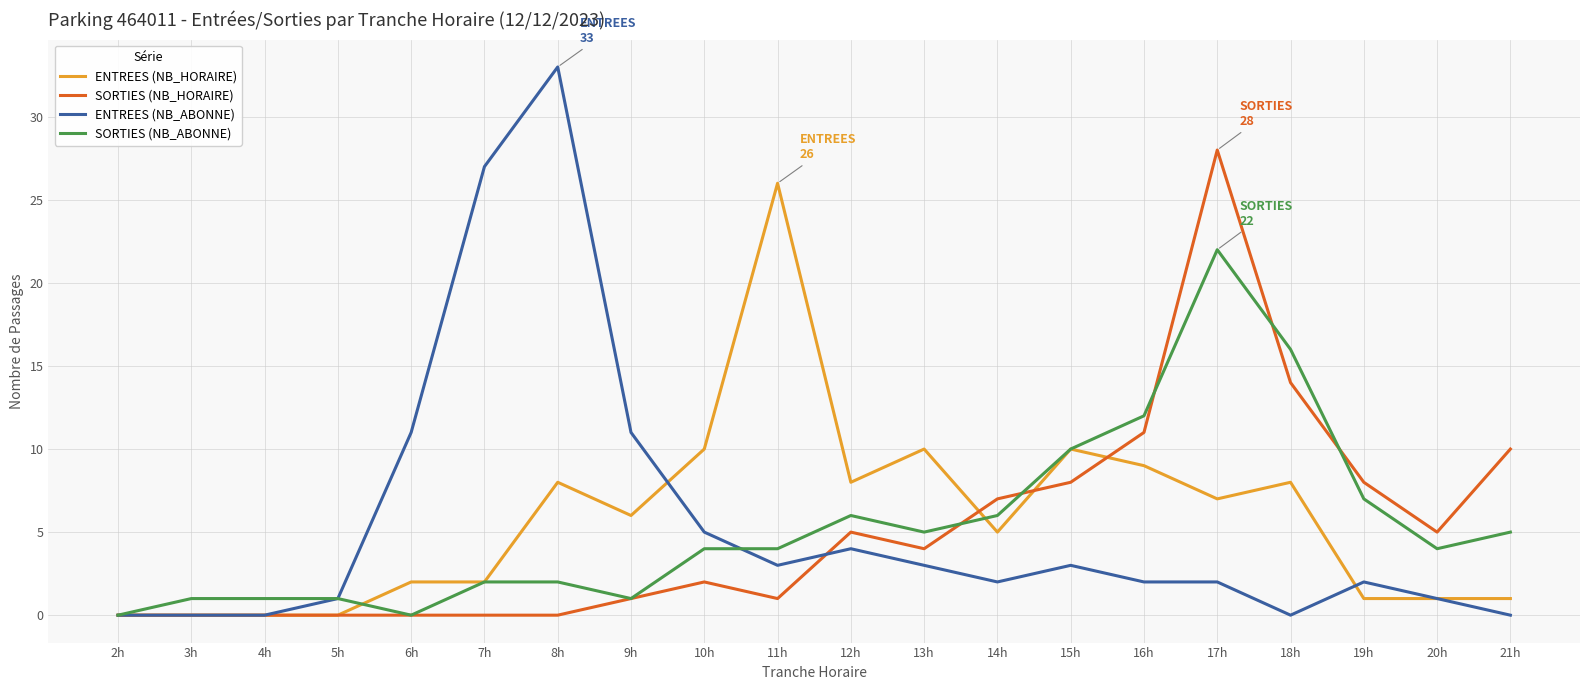

At which category is the sum across all series the highest?

17h